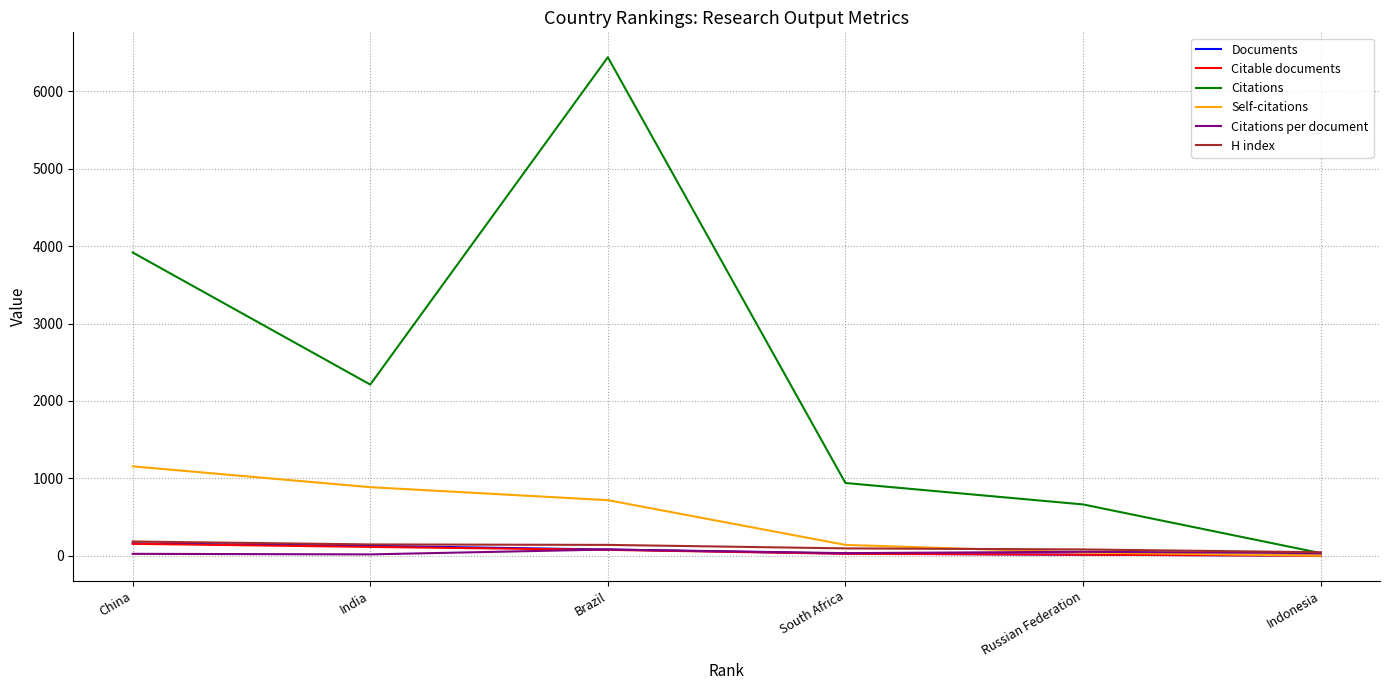

What is the maximum value shown in the chart?

6442.0